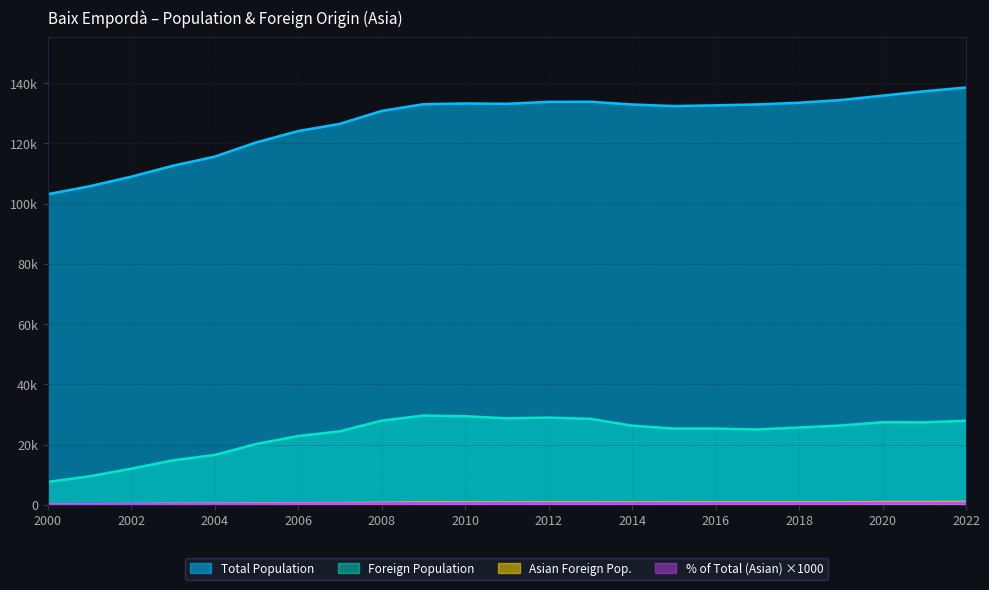

What is the total value across all series at 2011?

163156